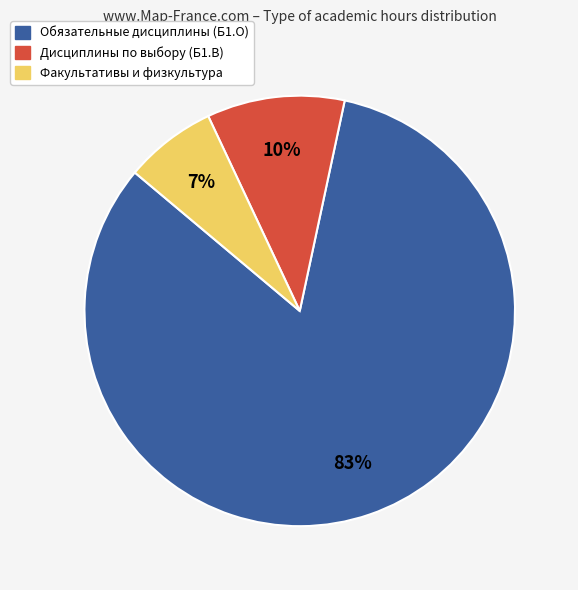

To the nearest percent, what is the average slice percentage?

33%